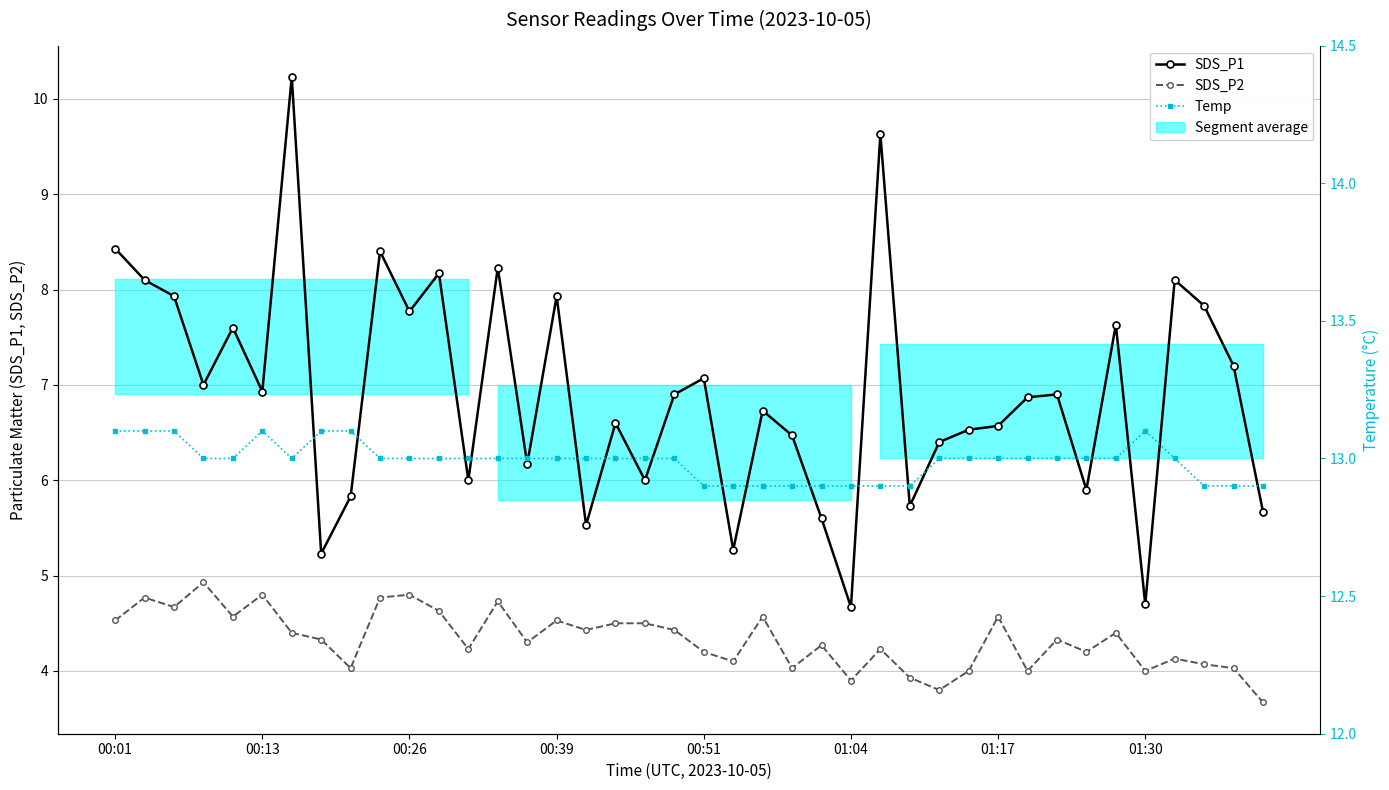

At which label is Temp closest to 13?

00:39